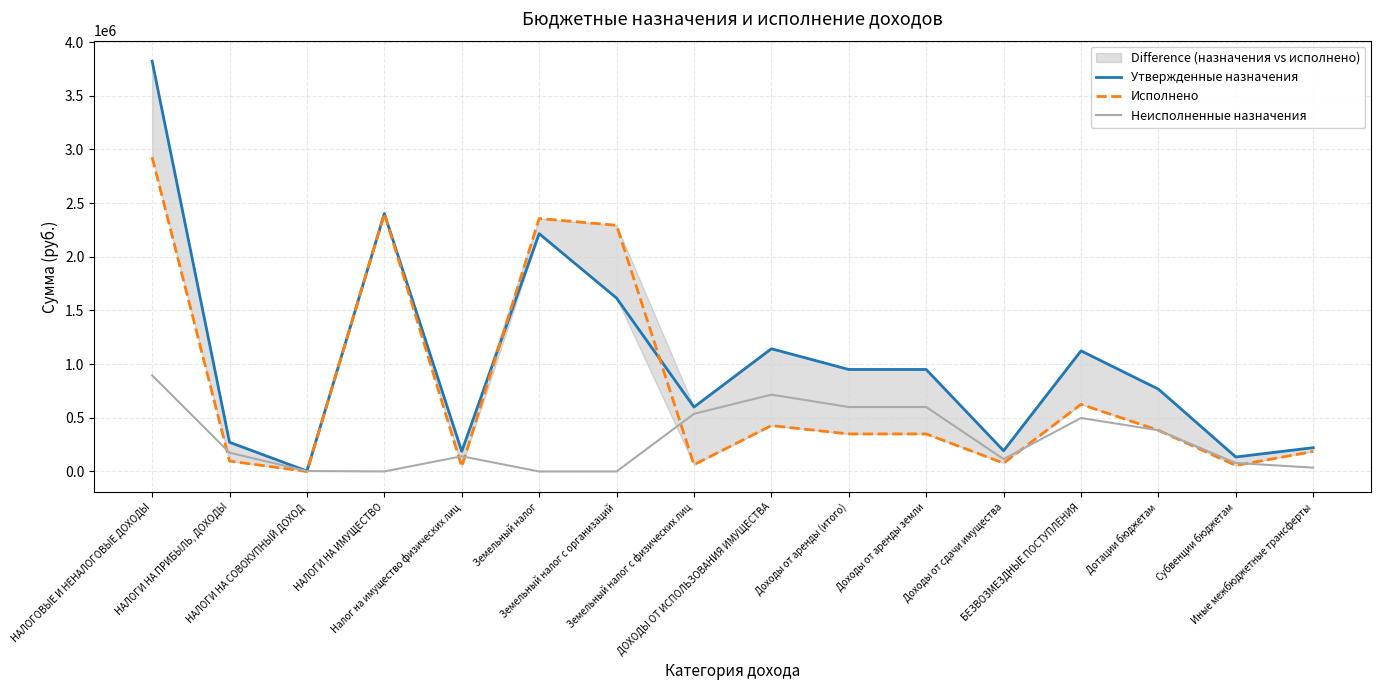

List the labels in order of Неисполненные назначения value, smallest first.

Земельный налог, Земельный налог с организаций, НАЛОГИ НА ИМУЩЕСТВО, НАЛОГИ НА СОВОКУПНЫЙ ДОХОД, Иные межбюджетные трансферты, Субвенции бюджетам, Доходы от сдачи имущества, Налог на имущество физических лиц, НАЛОГИ НА ПРИБЫЛЬ, ДОХОДЫ, Дотации бюджетам, БЕЗВОЗМЕЗДНЫЕ ПОСТУПЛЕНИЯ, Земельный налог с физических лиц, Доходы от аренды (итого), Доходы от аренды земли, ДОХОДЫ ОТ ИСПОЛЬЗОВАНИЯ ИМУЩЕСТВА, НАЛОГОВЫЕ И НЕНАЛОГОВЫЕ ДОХОДЫ